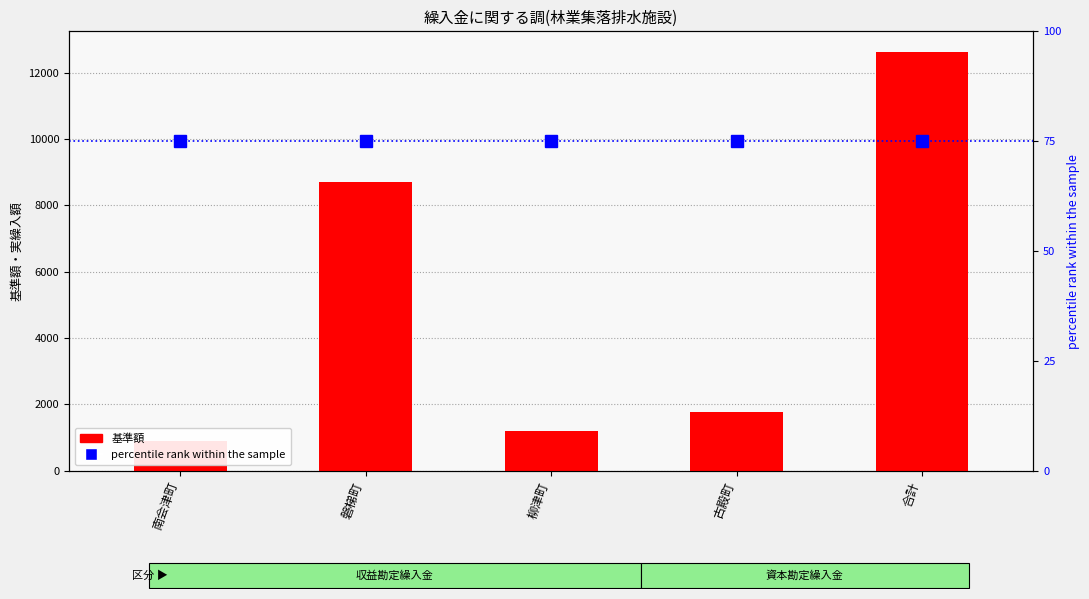

At which label is percentile rank within the sample closest to 75?

南会津町